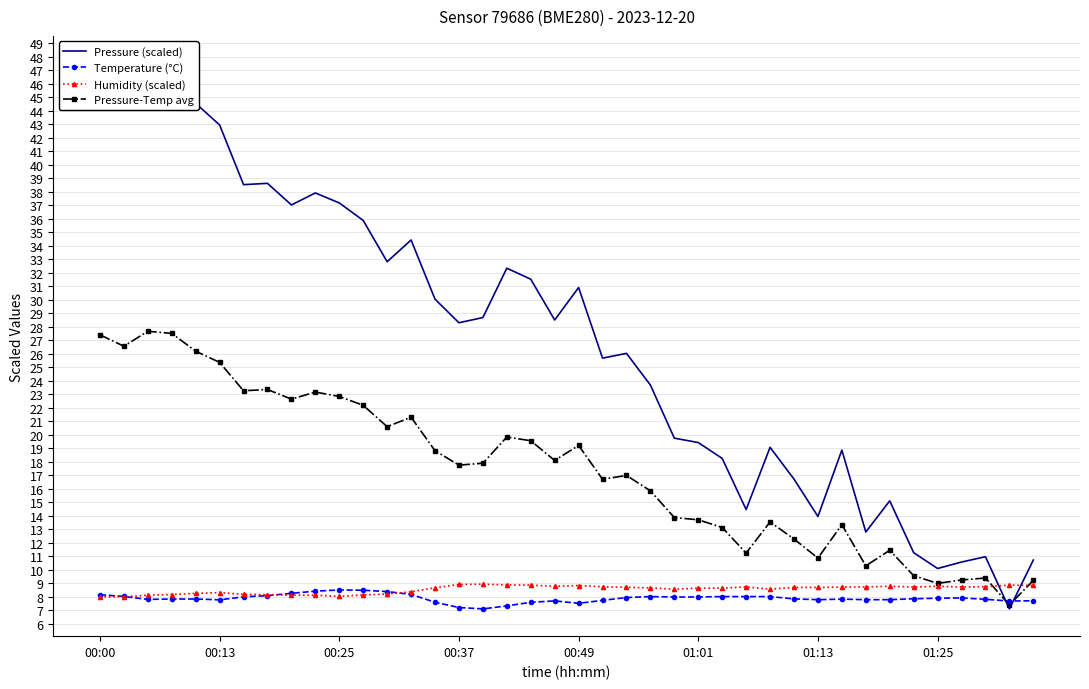

The Humidity (scaled) series shows 12.1 at 00:25. True or false?

False